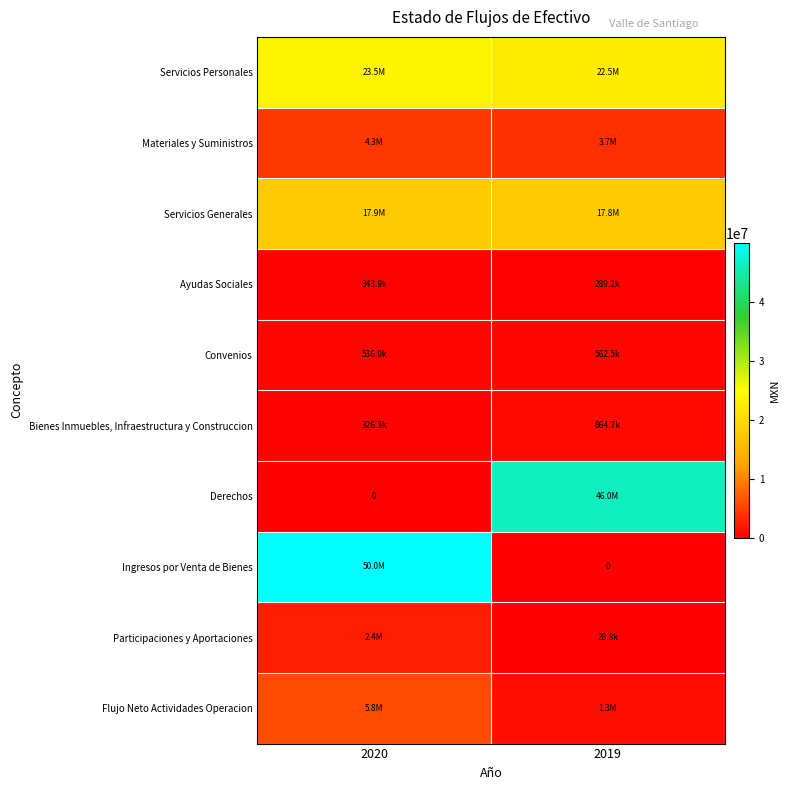

Where does the Derechos series first go above 46032166?

2019